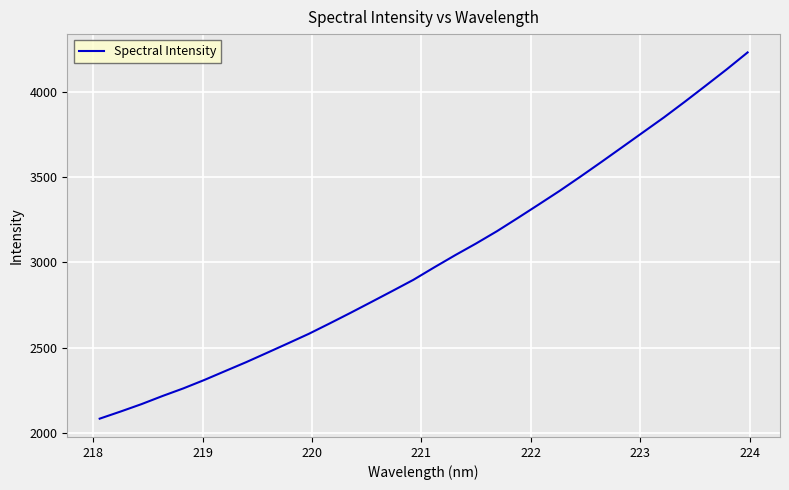

What is the maximum value shown in the chart?

4230.5